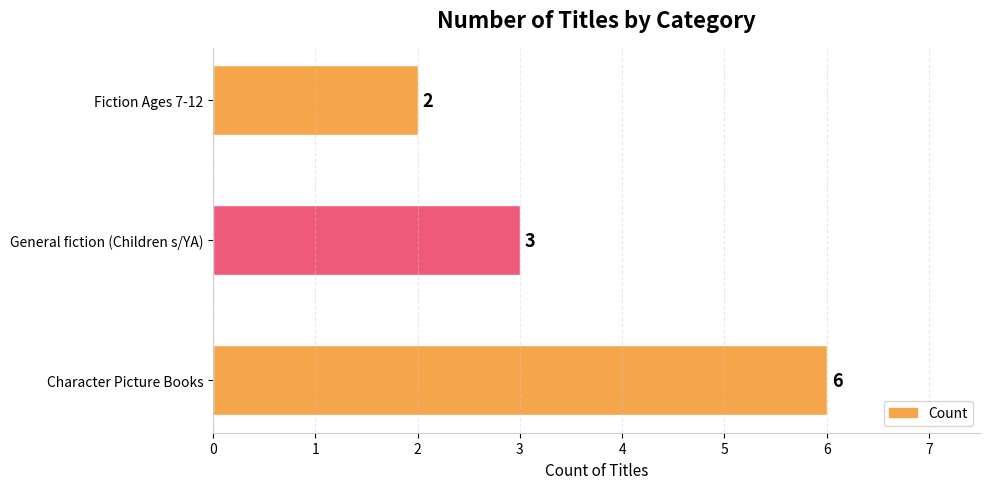

Rank the categories by value from lowest to highest.

Fiction Ages 7-12, General fiction (Children s/YA), Character Picture Books